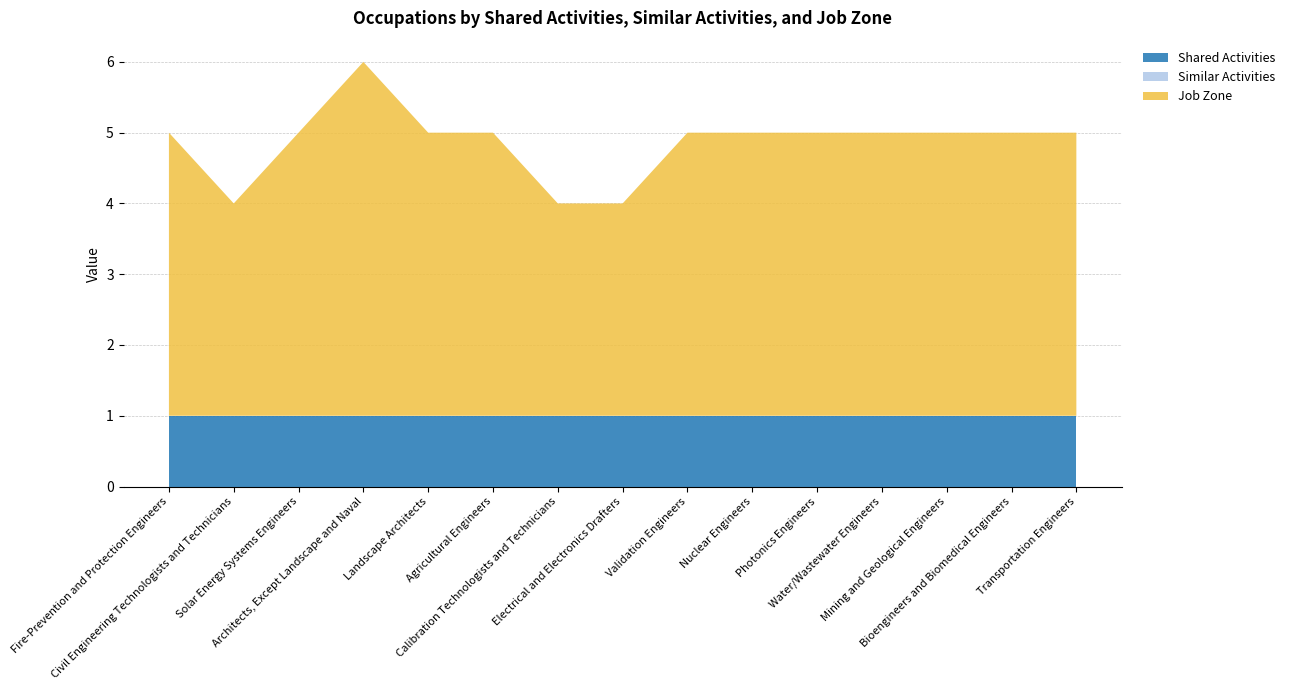

Reading left to right, transcribe all the data shown in this chart.

Shared Activities: 1	1	1	1	1	1	1	1	1	1	1	1	1	1	1
Similar Activities: 0	0	0	0	0	0	0	0	0	0	0	0	0	0	0
Job Zone: 4	3	4	5	4	4	3	3	4	4	4	4	4	4	4